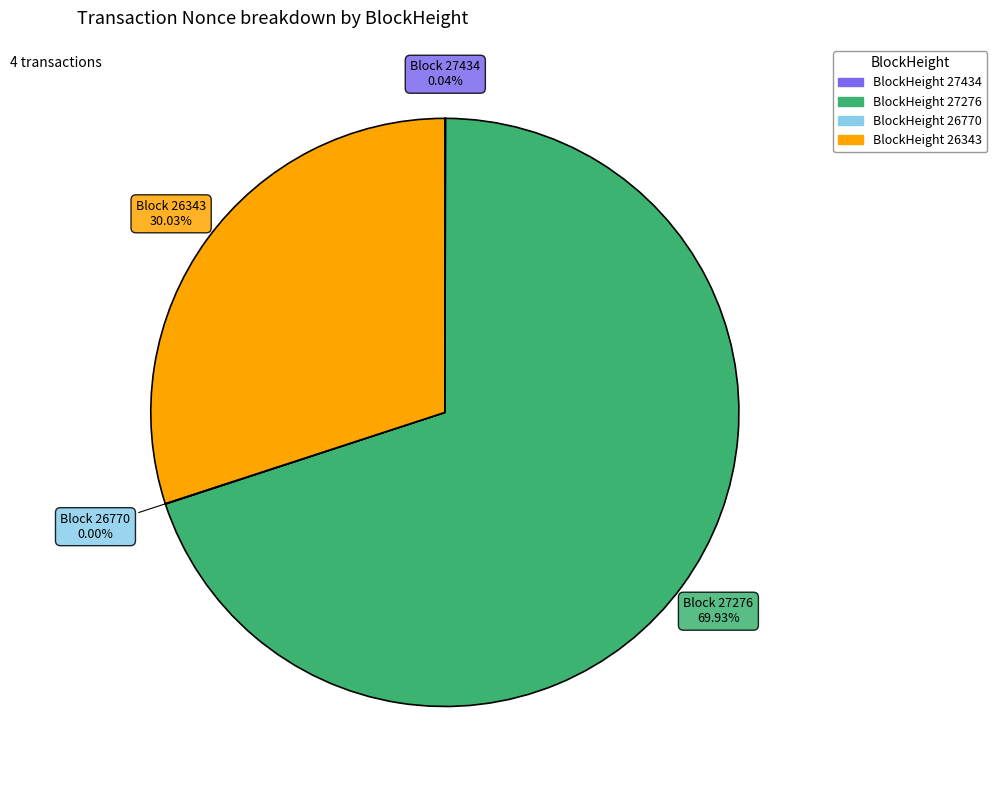

Is there any slice that represents more than half of the pie?

Yes